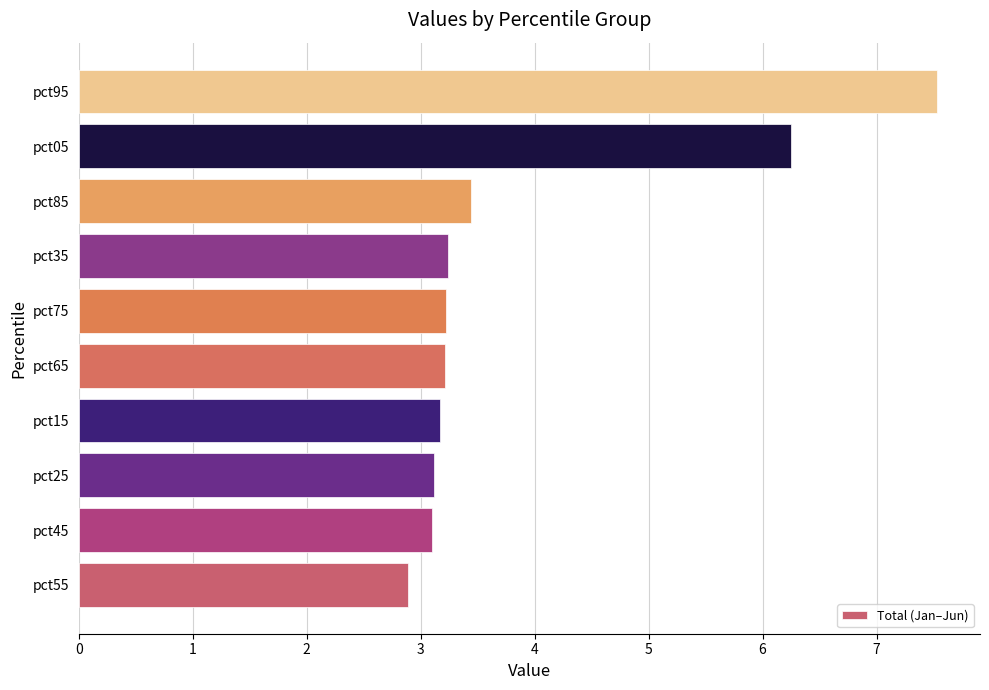

What is the change in value from pct65 to pct95?

+4.3